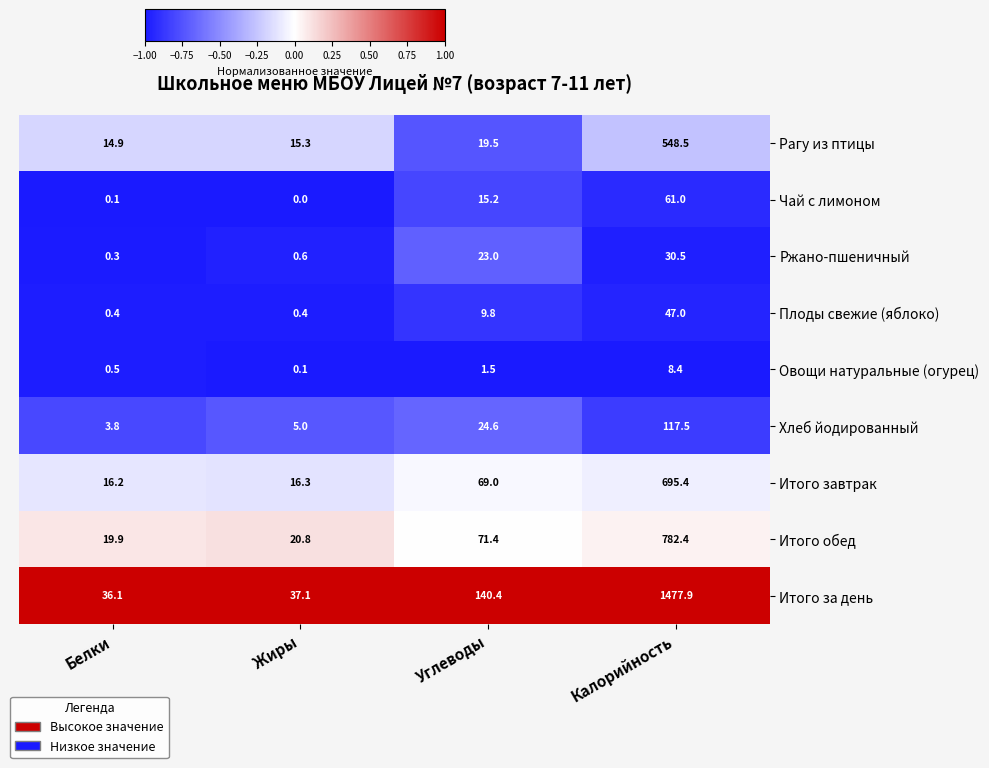

What is the greatest value displayed?

1477.9